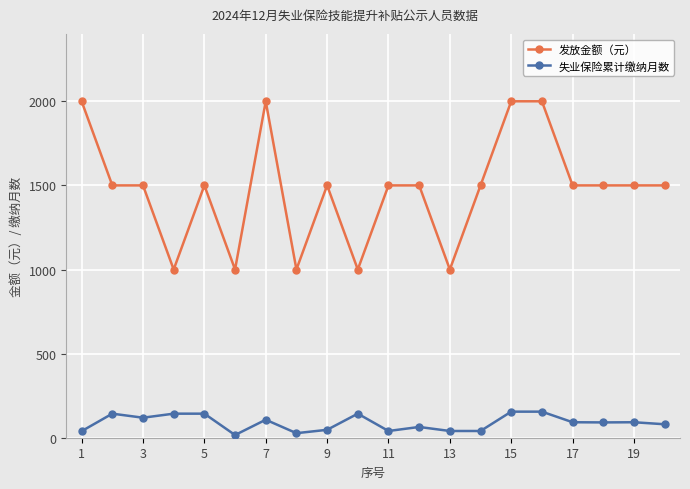

True or false: 失业保险累计缴纳月数 and 发放金额（元） cross at least once.

False